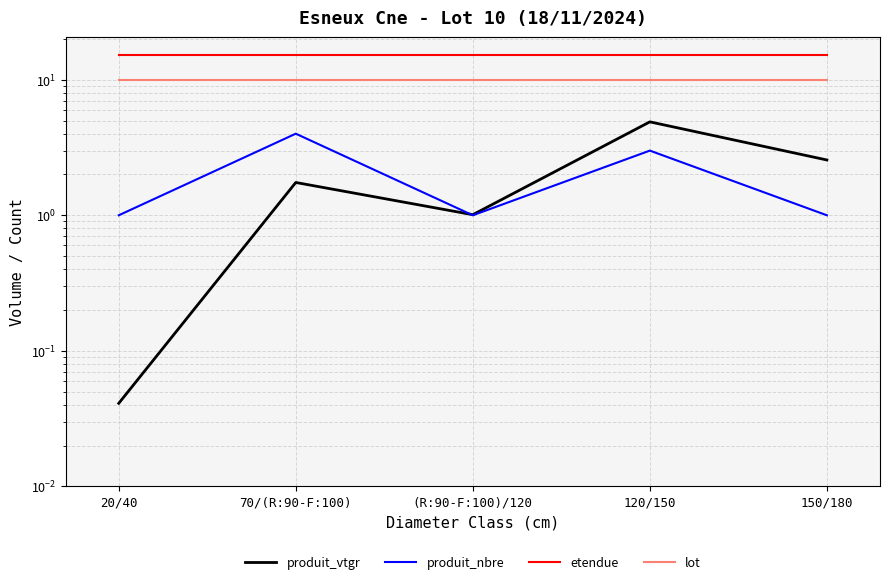

What is the highest value of the etendue series?

15.3